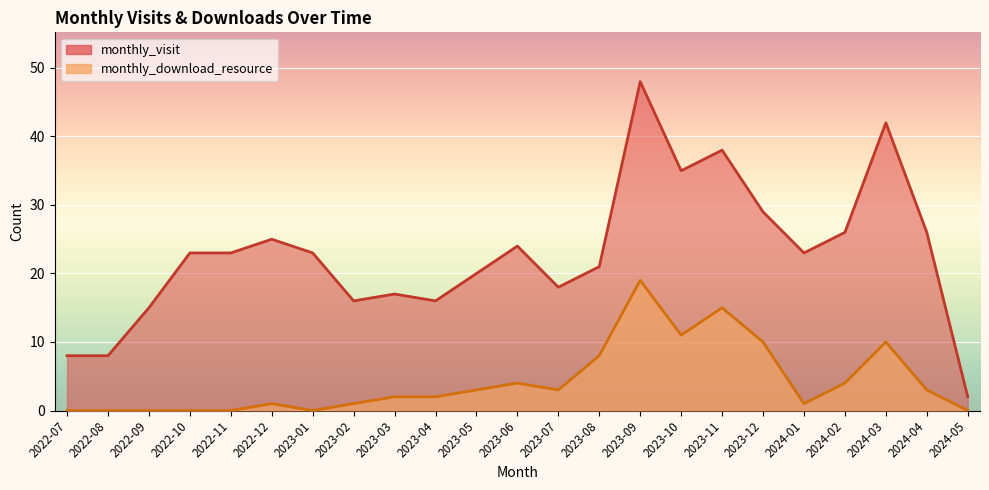

What is the difference between the highest and lowest values at 2022-12?

24